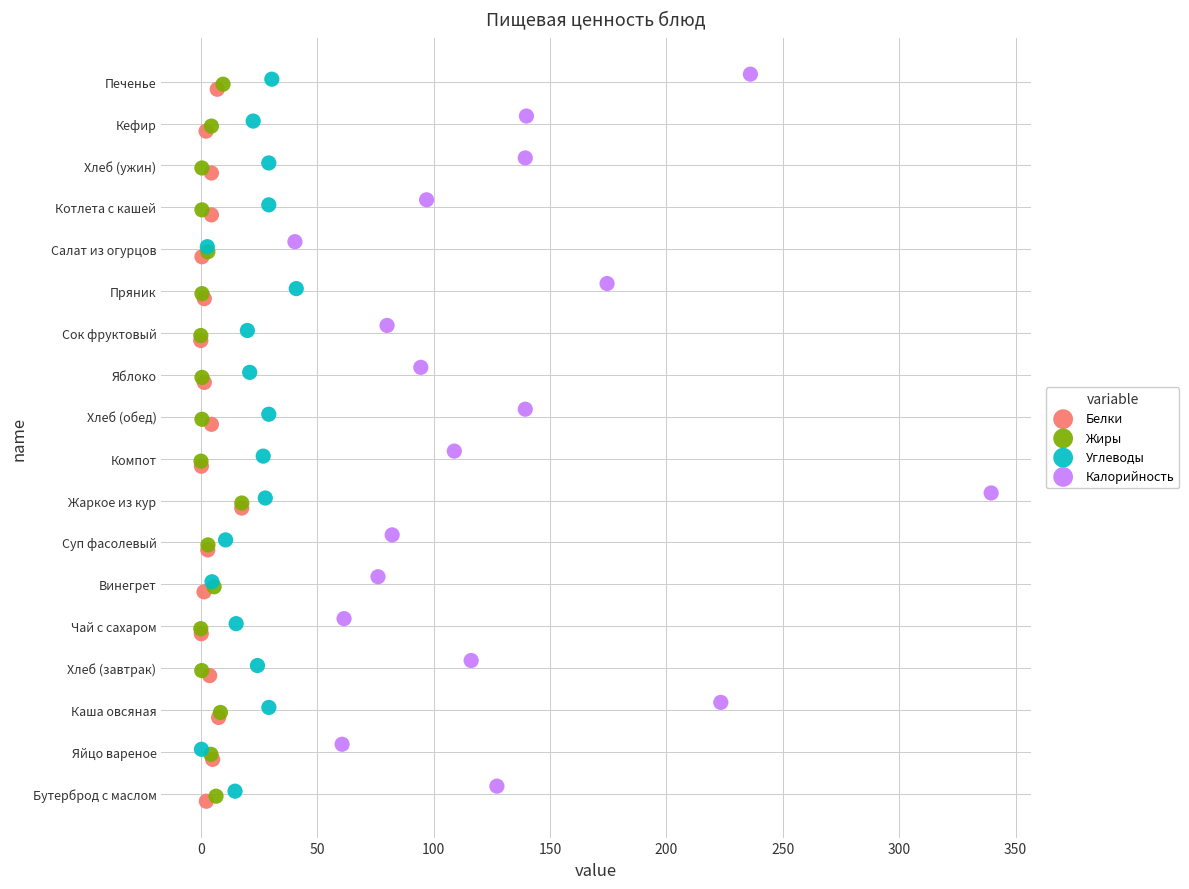

What are all the series names shown in the legend?

Белки, Жиры, Углеводы, Калорийность